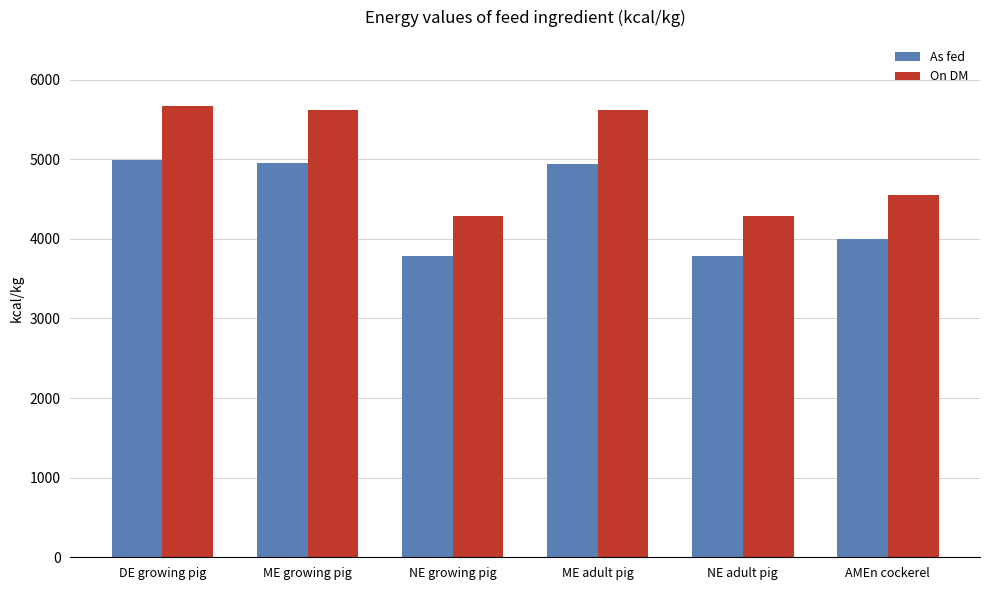

How many values in the On DM series are below 5620?

3